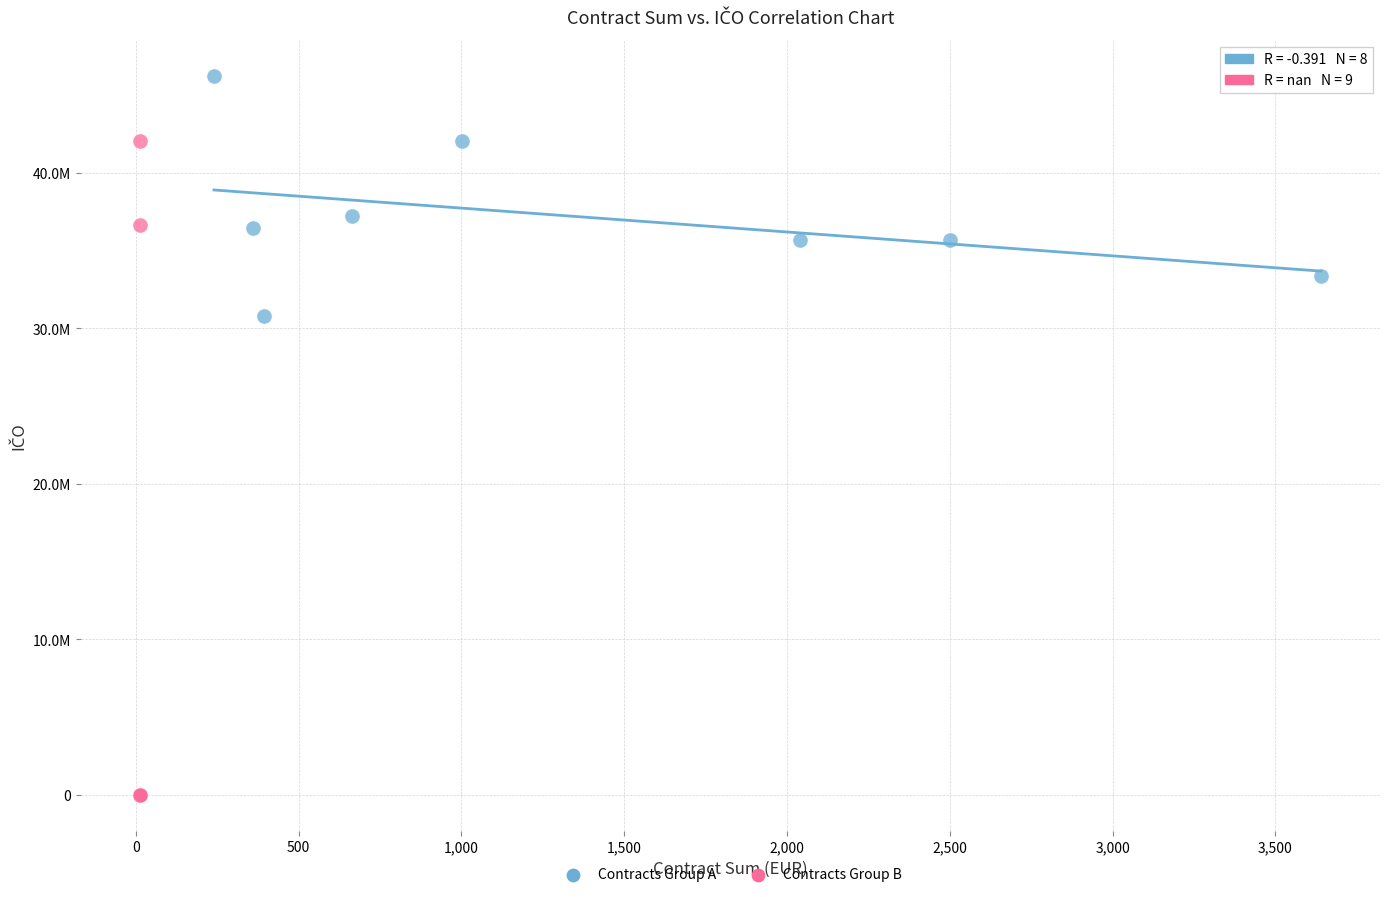

Which series has the widest spread of Y values?

Contracts Group B